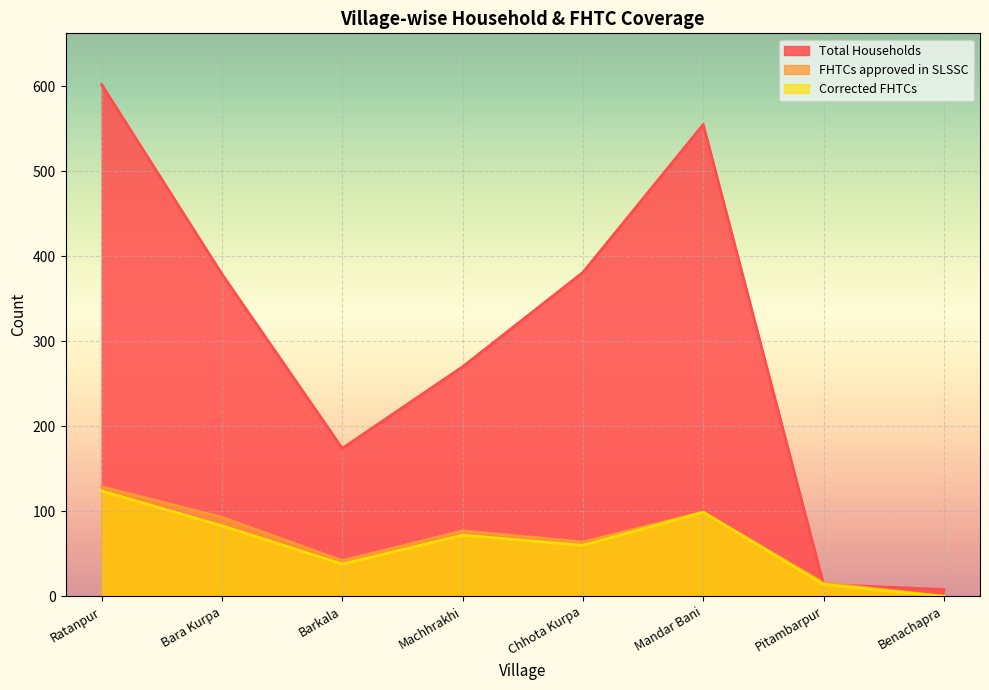

What is the label of the 6th point from the left?

Mandar Bani